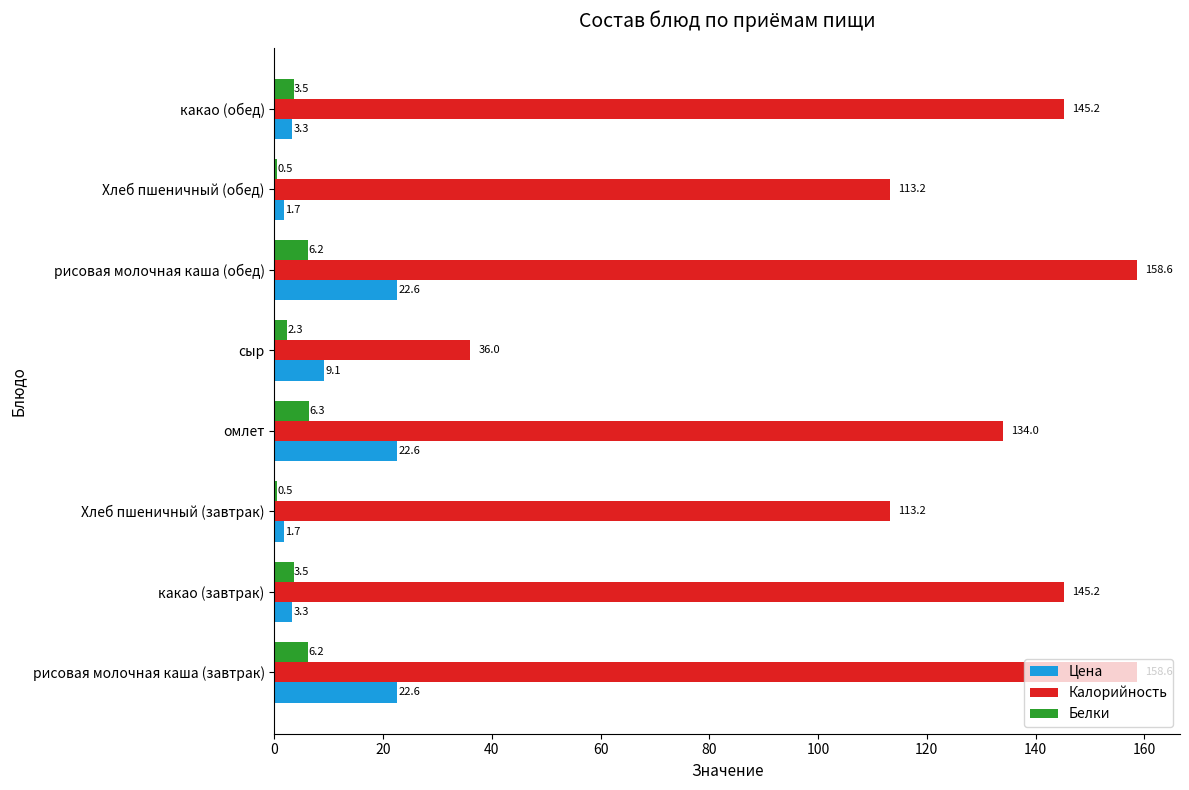

Between рисовая молочная каша (завтрак) and омлет, which series saw the biggest shift?

Калорийность